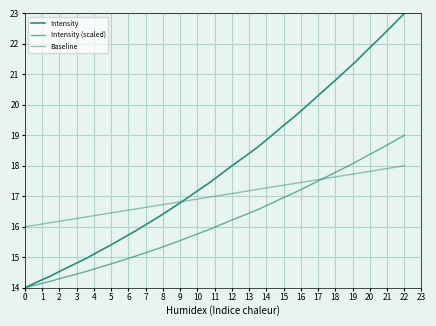

Reading left to right, extract all data points from this chart.

Intensity: 14.0	14.2	14.4	14.6	14.8	15.0	15.2	15.4	15.6	15.9	16.1	16.3	16.6	16.9	17.2	17.4	17.7	18.0	18.3	18.6	18.9	19.3	19.6	20.0	20.3	20.7	21.0	21.4	21.8	22.2	22.6	23.0
Intensity (scaled): 14.0	14.1	14.2	14.3	14.4	14.5	14.7	14.8	14.9	15.0	15.2	15.3	15.4	15.6	15.8	15.9	16.1	16.2	16.4	16.6	16.7	16.9	17.1	17.3	17.5	17.7	17.9	18.1	18.3	18.6	18.8	19.0
Baseline: 16.0	16.1	16.1	16.2	16.3	16.3	16.4	16.5	16.5	16.6	16.6	16.7	16.8	16.8	16.9	17.0	17.0	17.1	17.2	17.2	17.3	17.4	17.4	17.5	17.5	17.6	17.7	17.7	17.8	17.9	17.9	18.0